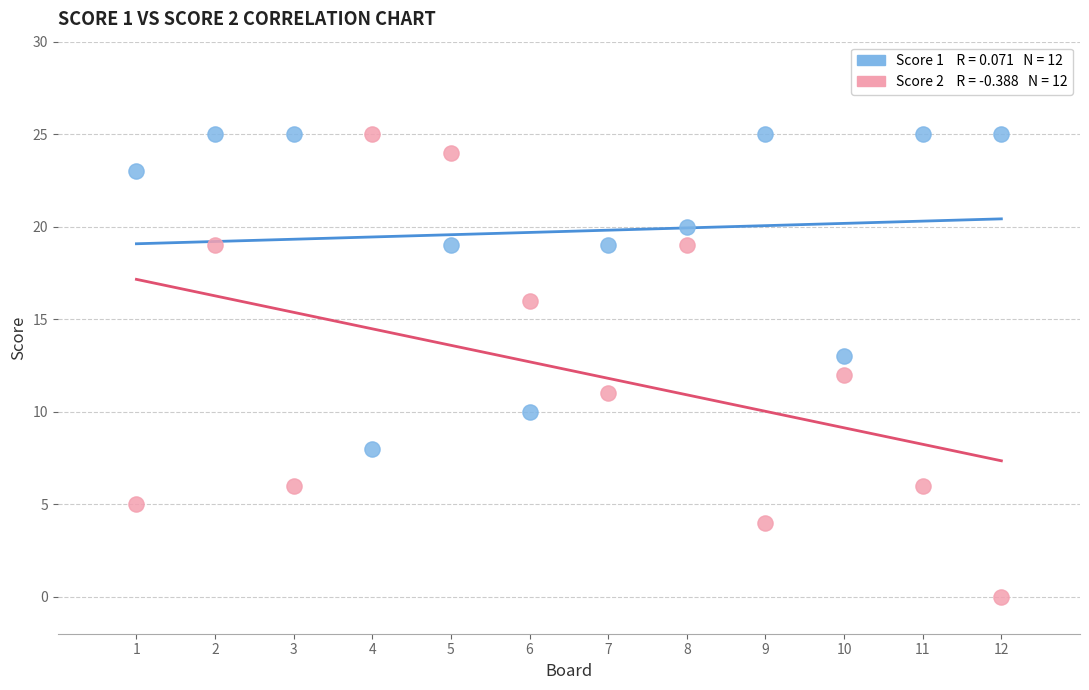

Across all data points, what is the range of Y values (max minus min)?

25